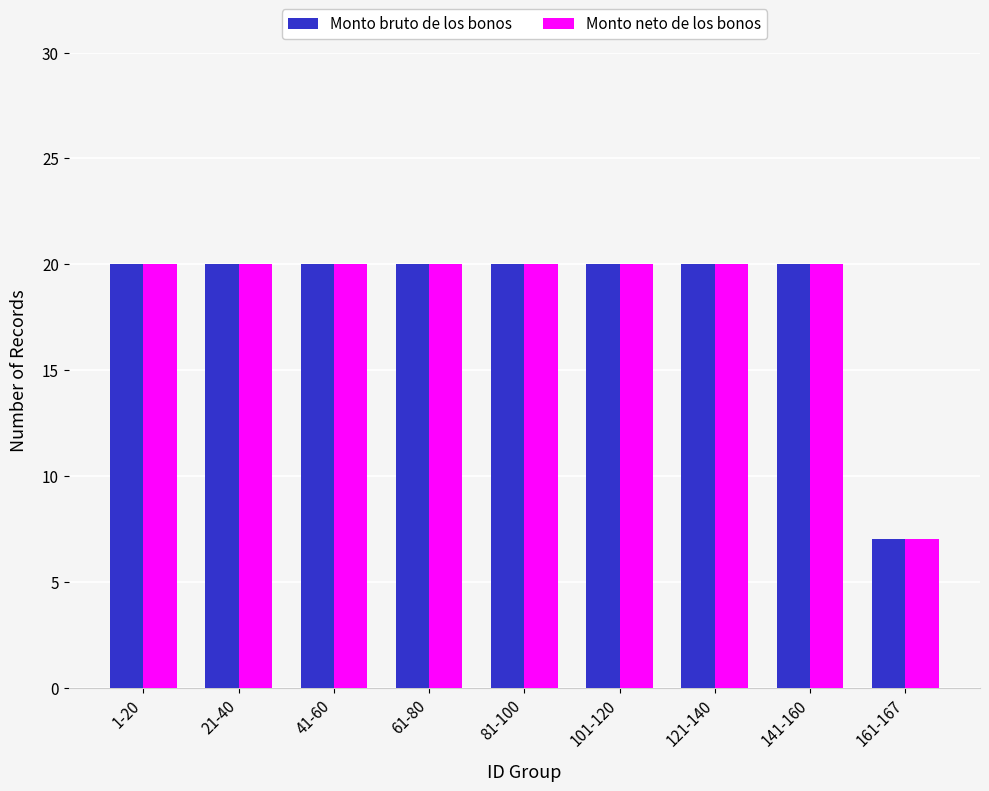

Reading right to left, list all the values displayed in this chart.

Monto bruto de los bonos: 161-167=7	141-160=20	121-140=20	101-120=20	81-100=20	61-80=20	41-60=20	21-40=20	1-20=20
Monto neto de los bonos: 161-167=7	141-160=20	121-140=20	101-120=20	81-100=20	61-80=20	41-60=20	21-40=20	1-20=20